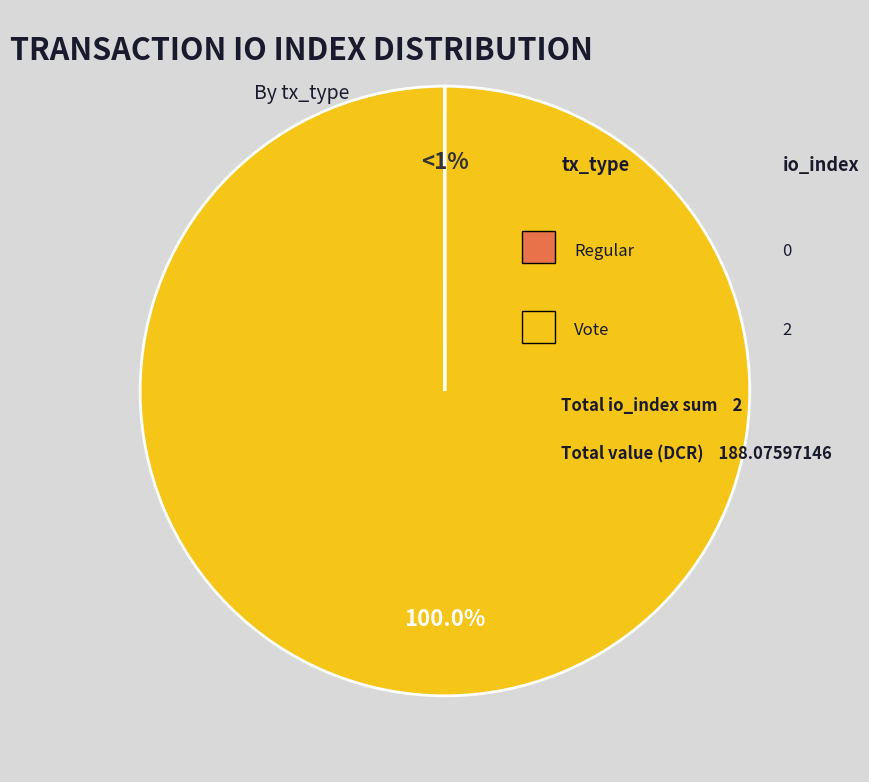

To the nearest percent, what is the difference between the largest and smallest slice percentages?

100%